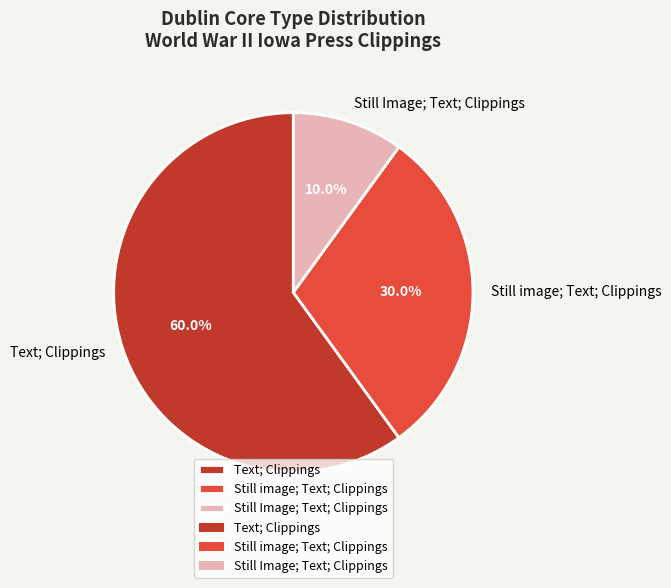

Rank the categories by value from highest to lowest.

Text; Clippings, Still image; Text; Clippings, Still Image; Text; Clippings